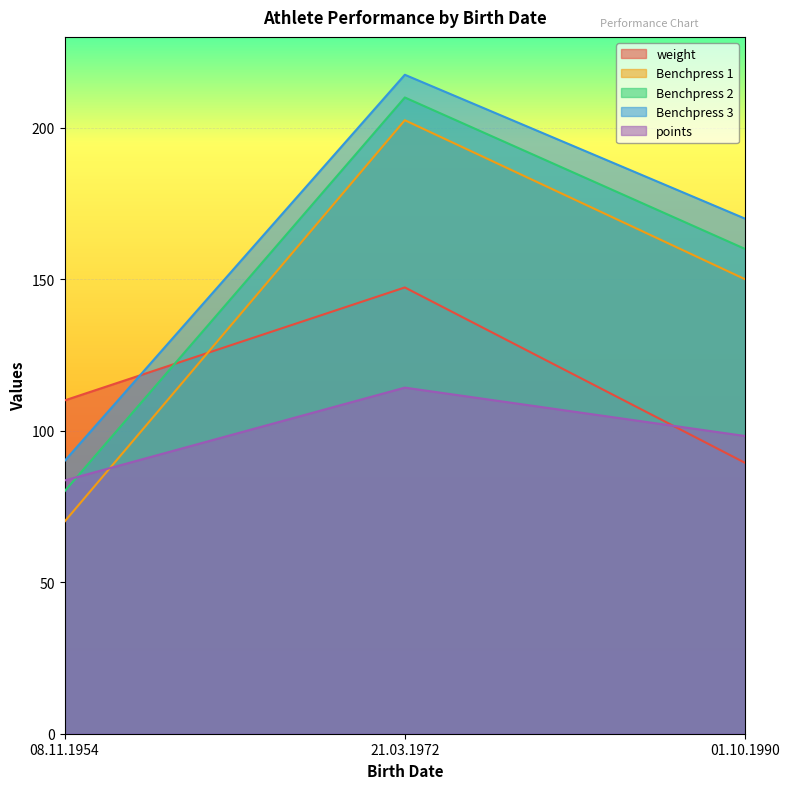

Which series has the widest spread of values?

Benchpress 1